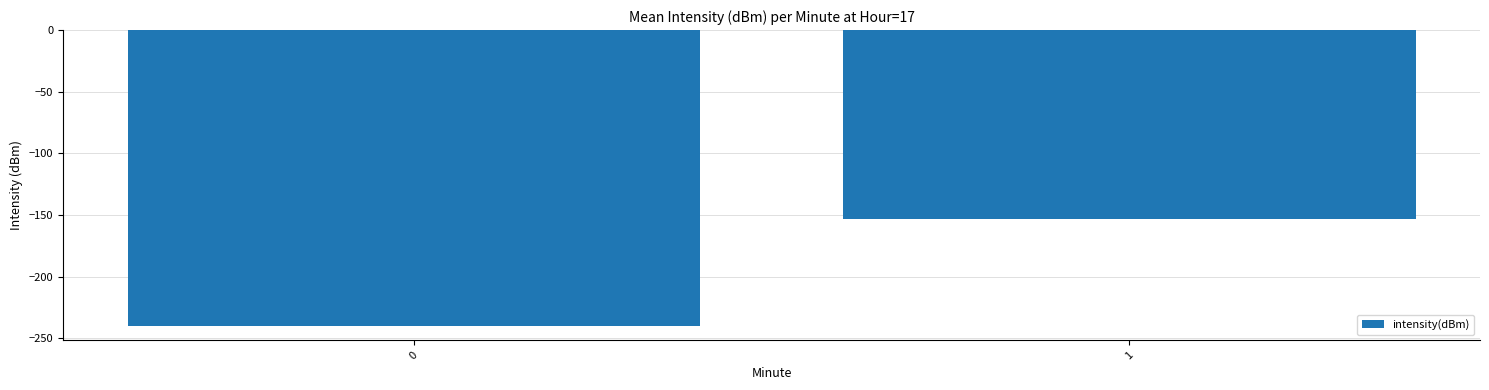

Rank the categories by value from highest to lowest.

1, 0